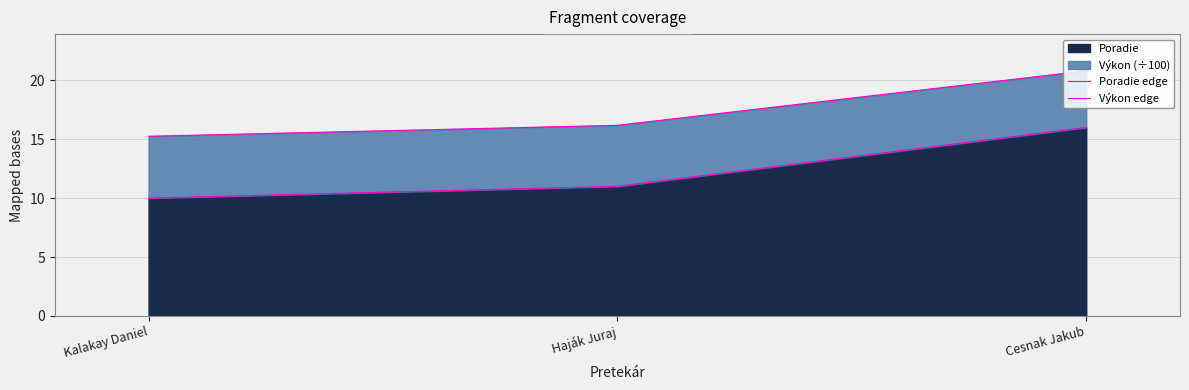

Count the Poradie edge values in the range 10 to 16.

3